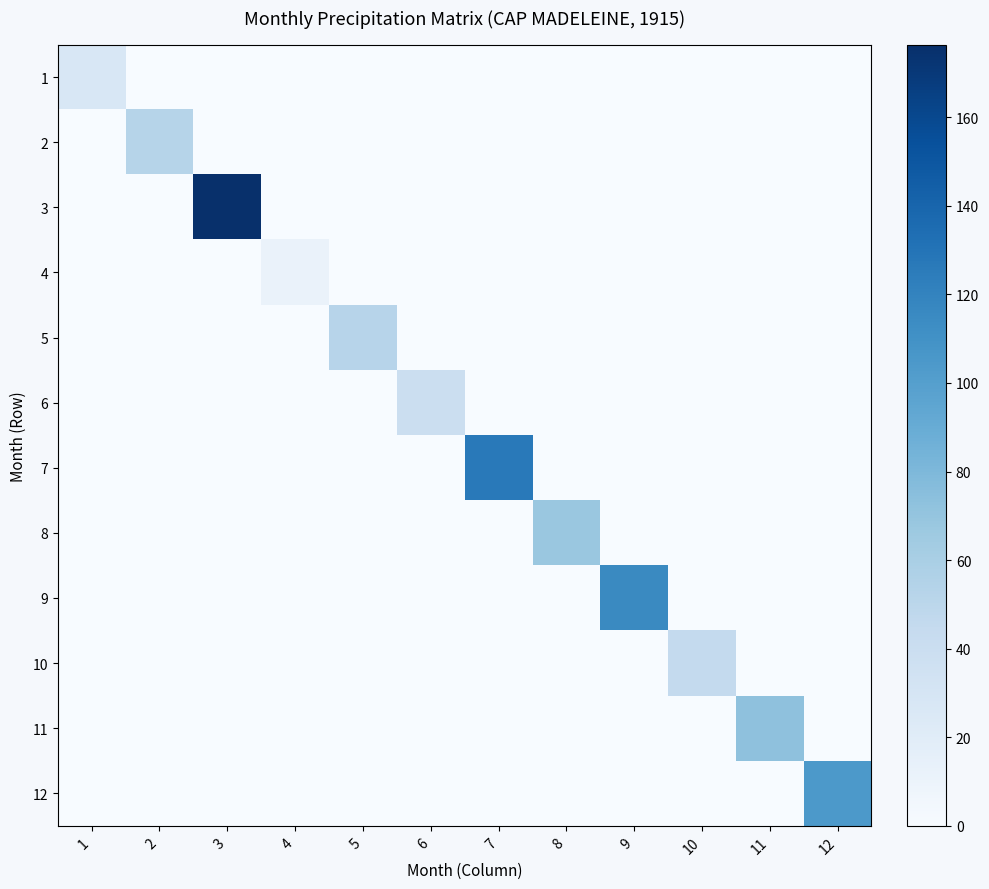

List the series in order of their peak value, lowest first.

4, 1, 6, 10, 5, 2, 8, 11, 12, 9, 7, 3